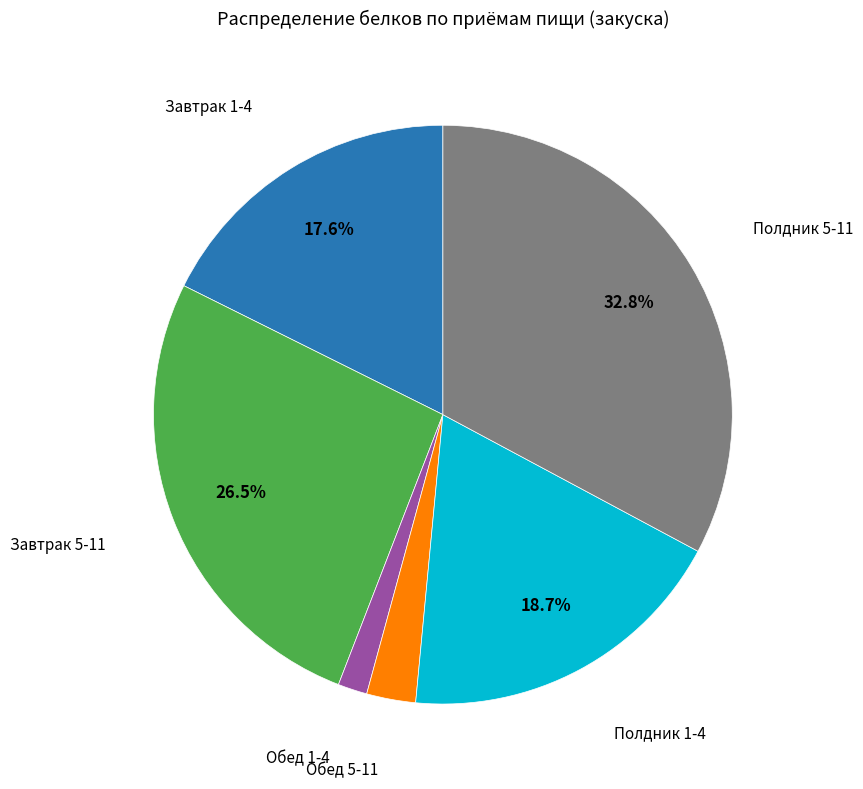

Does any single category account for the majority?

No